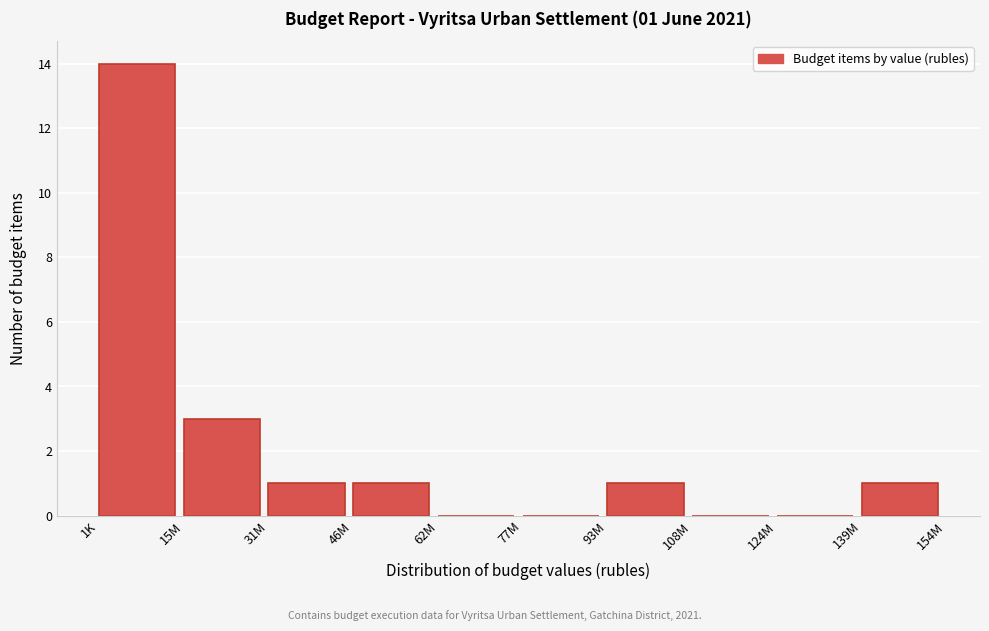

Reading left to right, list all the values displayed in this chart.

1K=14	15M=3	31M=1	46M=1	62M=0	77M=0	93M=1	108M=0	124M=0	139M=1